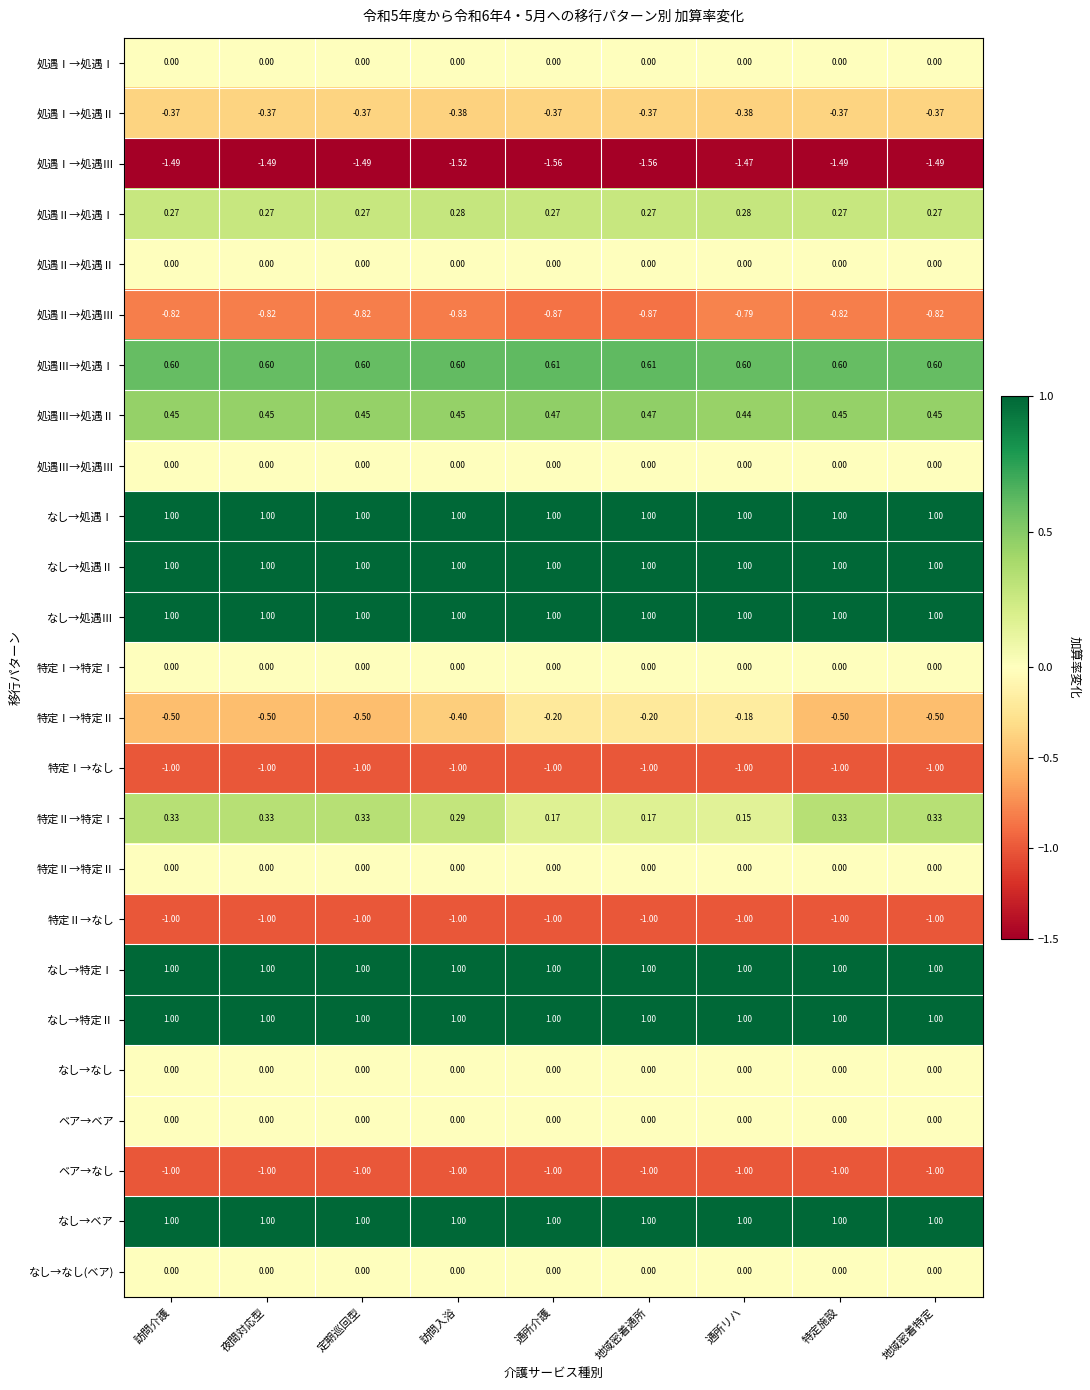

At how many categories does at least one series exceed 0?

9